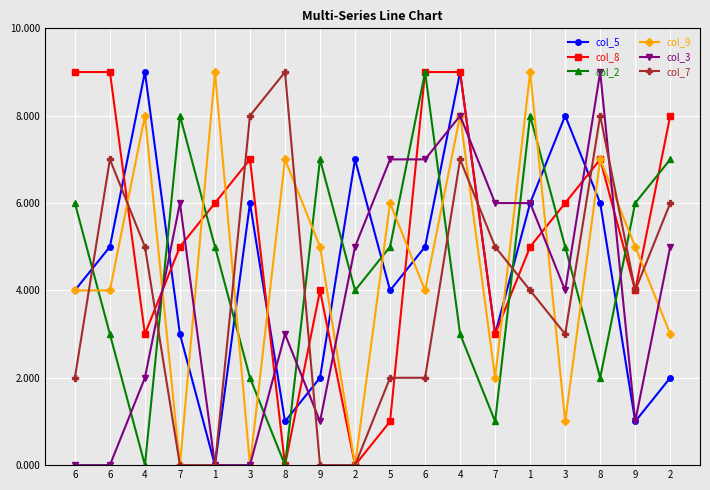

Count the number of categories in the chart.

18